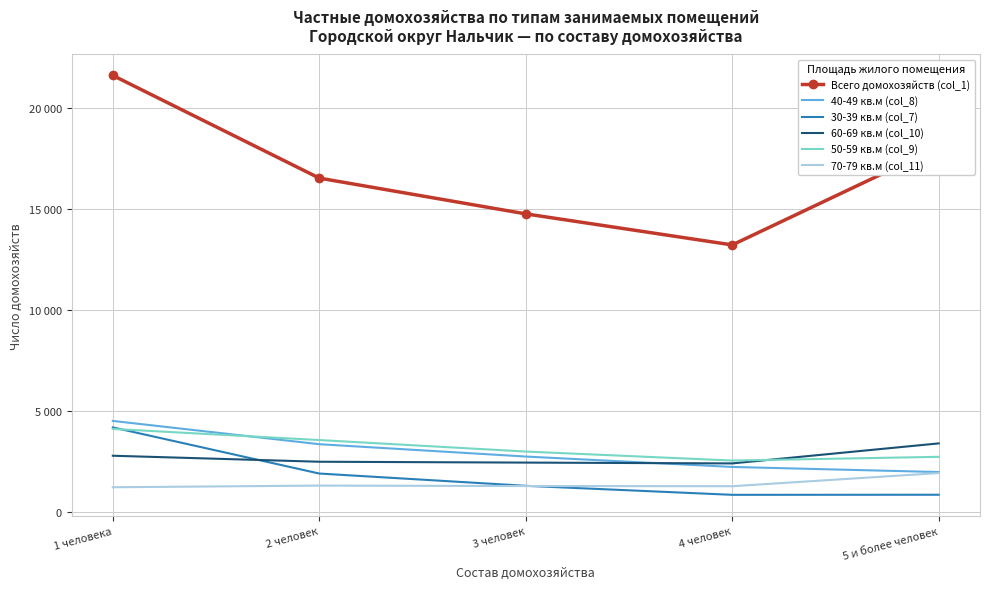

What are all the series names shown in the legend?

Всего домохозяйств (col_1), 40-49 кв.м (col_8), 30-39 кв.м (col_7), 60-69 кв.м (col_10), 50-59 кв.м (col_9), 70-79 кв.м (col_11)